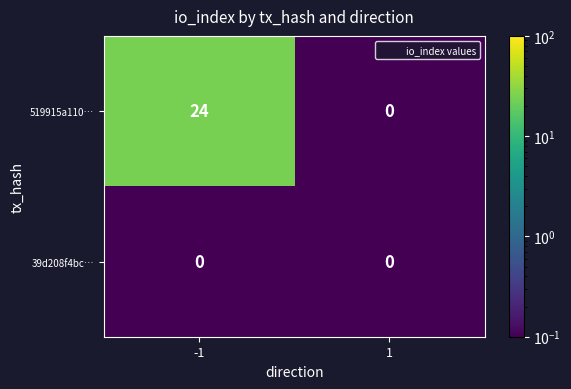

How many categories are shown in the chart?

2